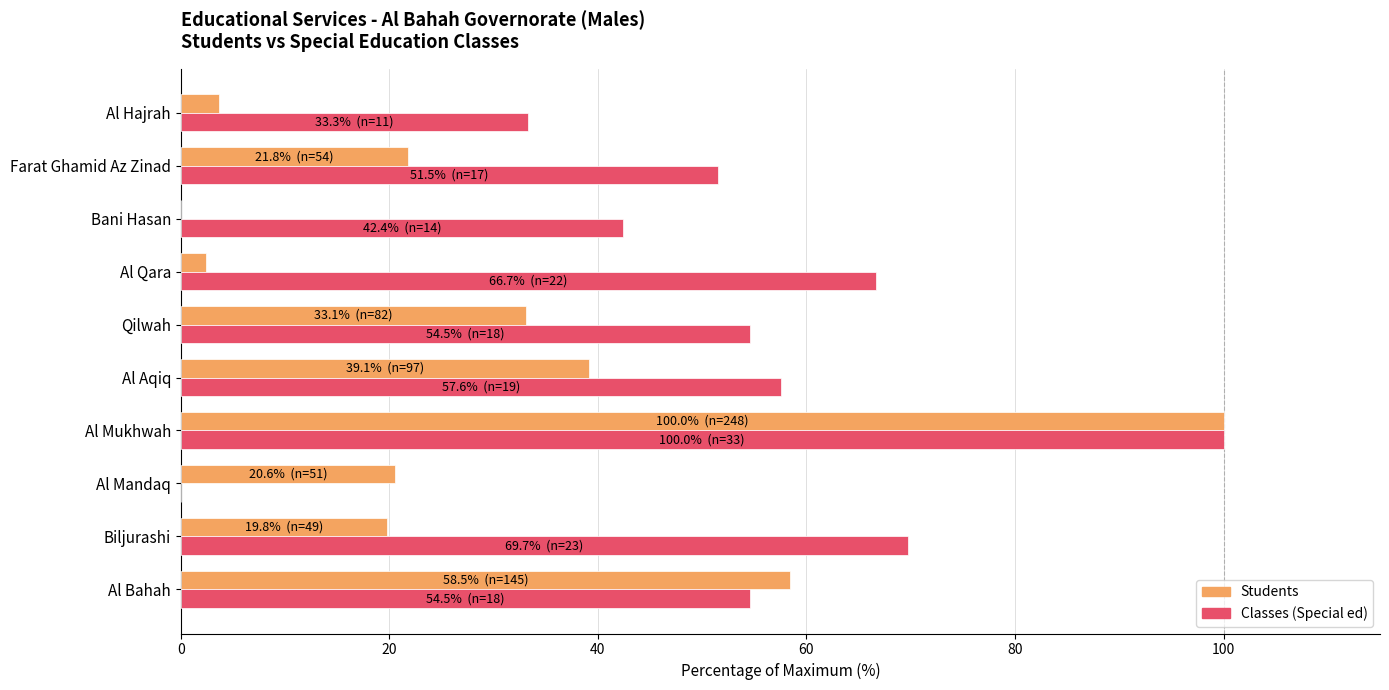

What value does the Students series have at Al Mandaq?

20.6